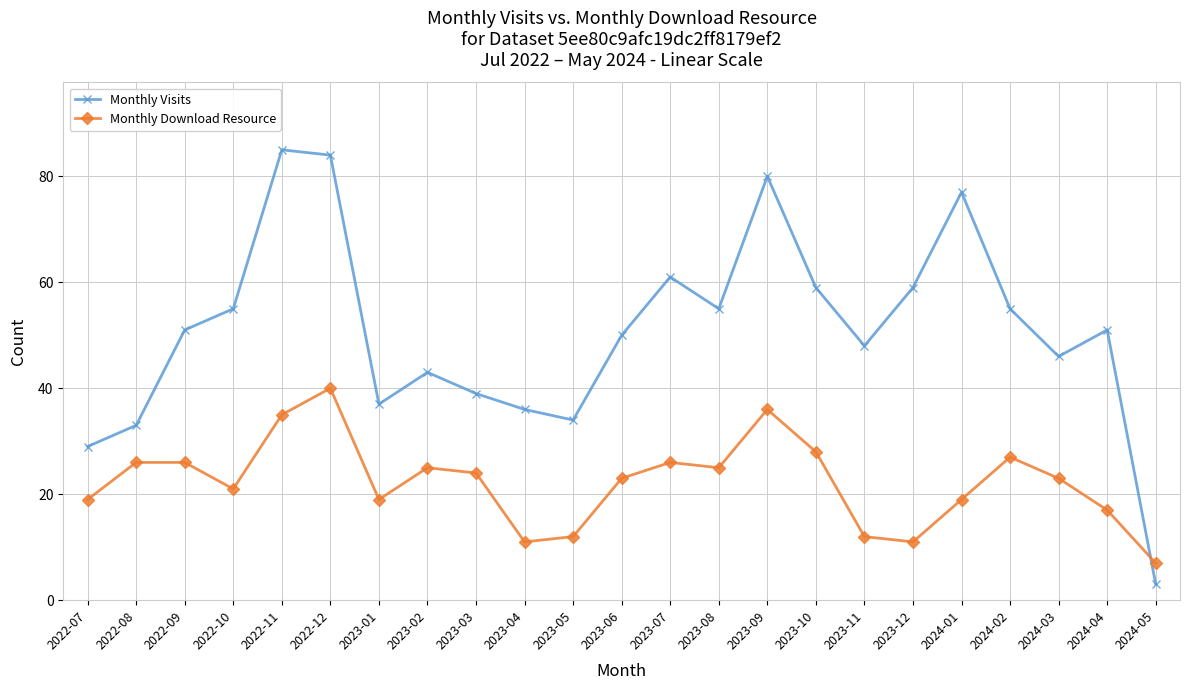

Where is the first local minimum for Monthly Visits?

2023-01